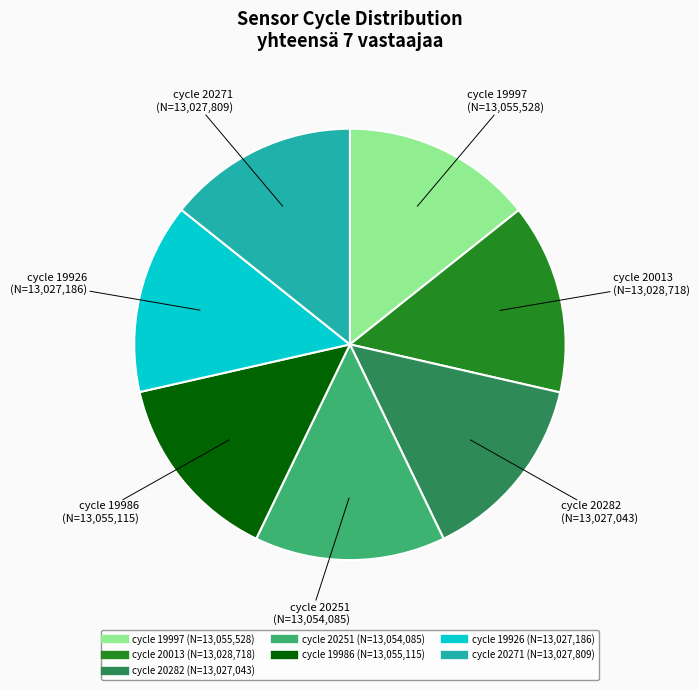

How many segments does this pie chart have?

7